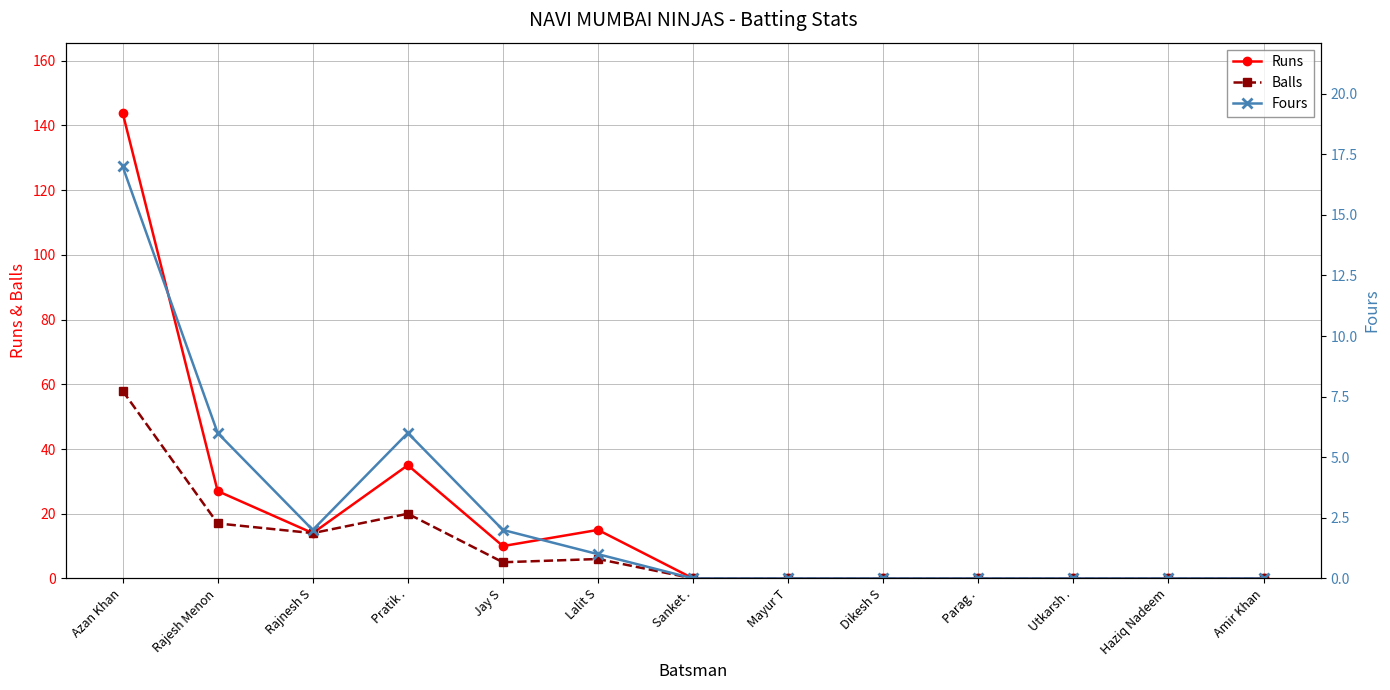

What is the label of the 6th point from the right?

Mayur T